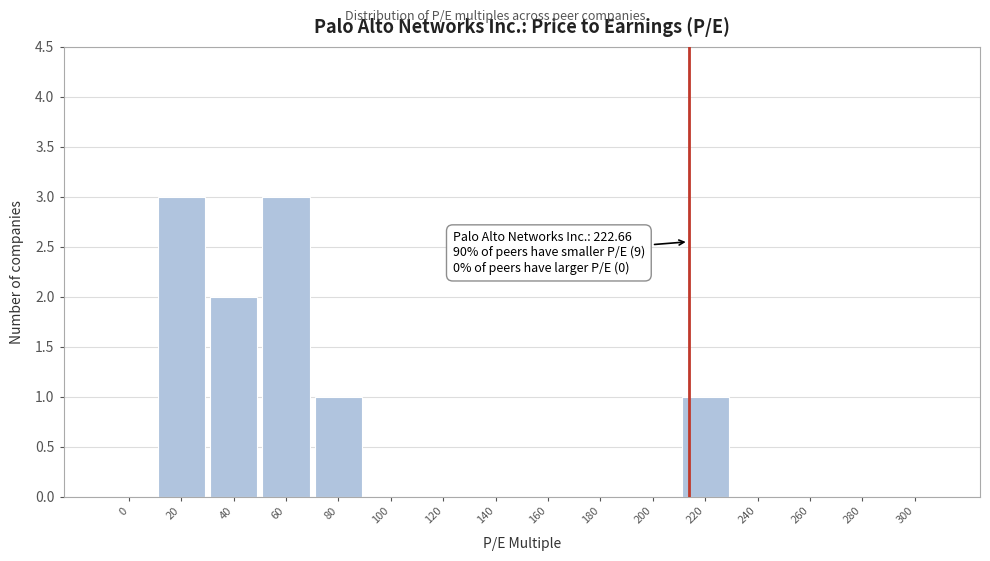

Reading left to right, extract all data points from this chart.

0=0	20=3	40=2	60=3	80=1	100=0	120=0	140=0	160=0	180=0	200=0	220=1	240=0	260=0	280=0	300=0